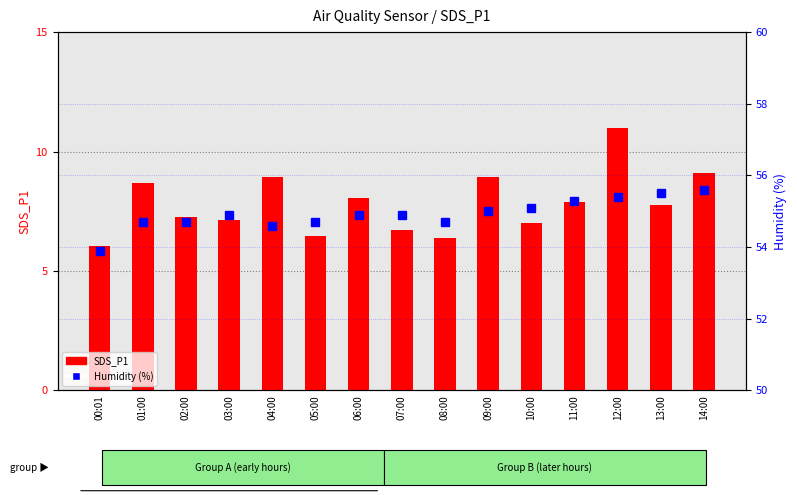

How many series are shown in this chart?

2